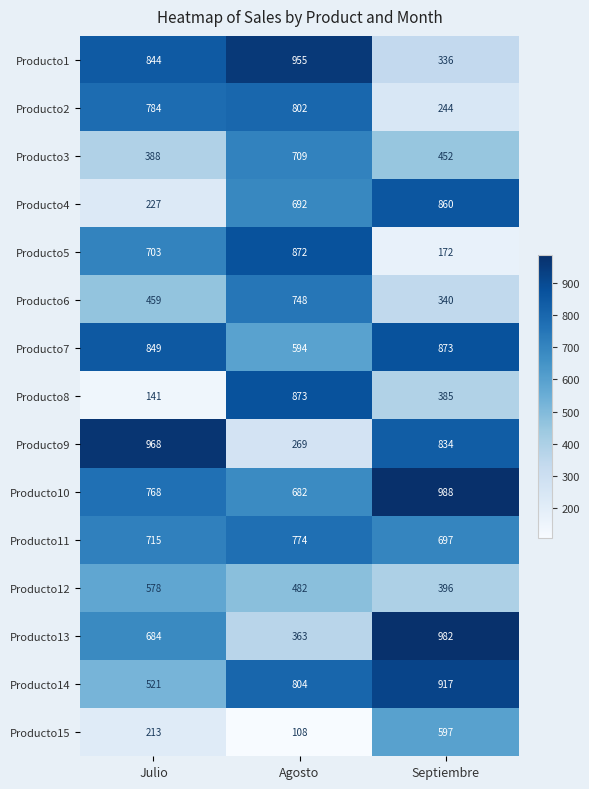

What is the total value across all series at Septiembre?

9073